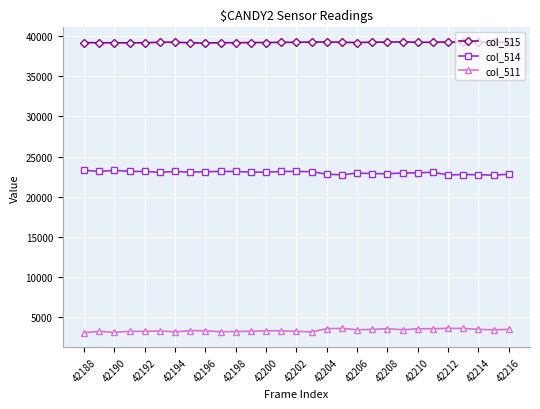

What is the minimum value for col_515?

39163